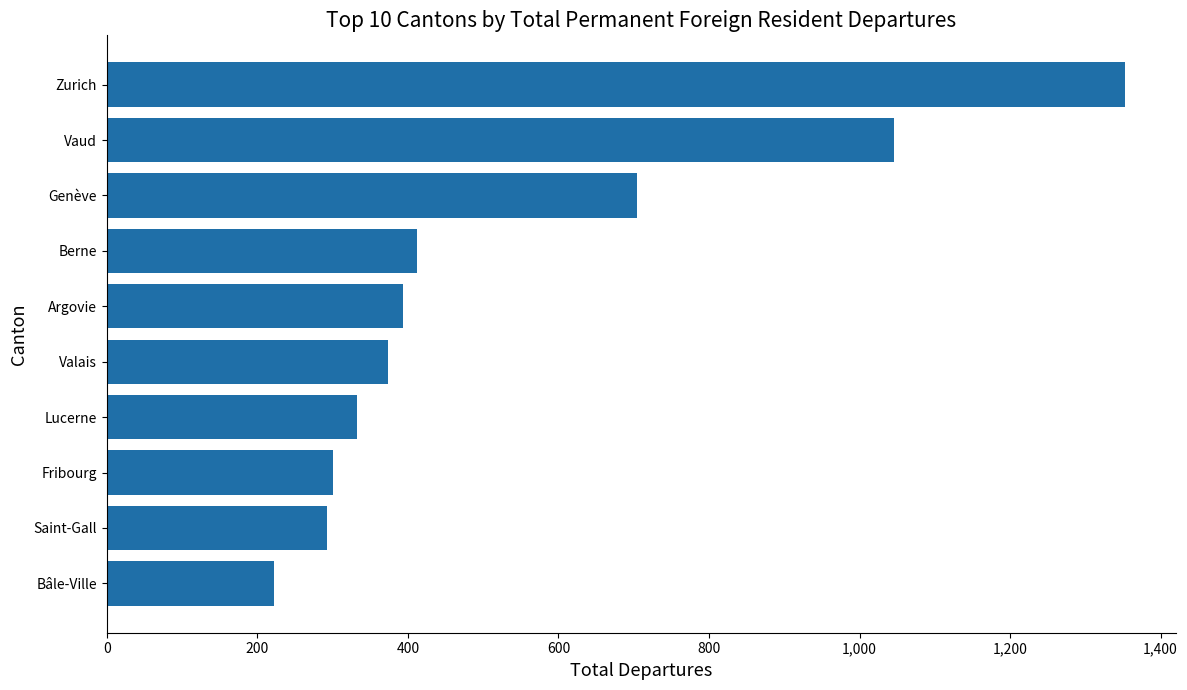

Which has a higher value, Lucerne or Vaud?

Vaud